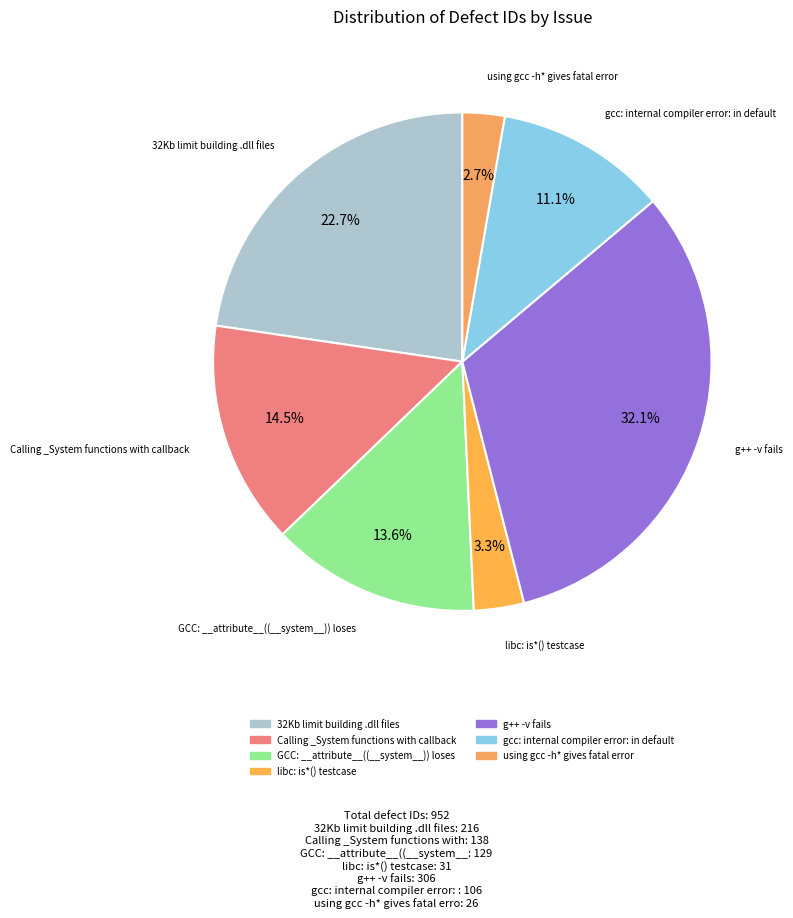

Rank the categories by value from lowest to highest.

using gcc -h* gives fatal error, libc: is*() testcase, gcc: internal compiler error: in default, GCC: __attribute__((__system__)) loses, Calling _System functions with callback, 32Kb limit building .dll files, g++ -v fails